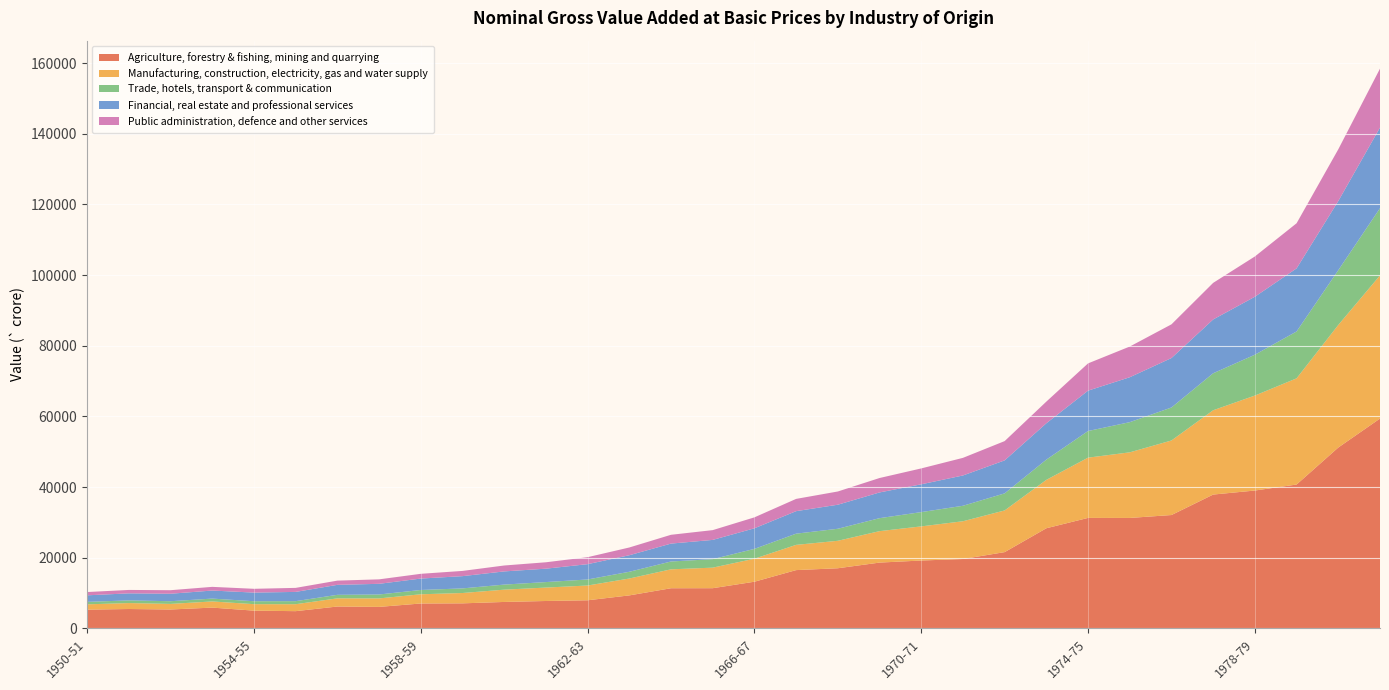

Reading left to right, transcribe all the data shown in this chart.

Agriculture, forestry & fishing, mining and quarrying: 1950-51=5302.4	1951-52=5482.7	1952-53=5345.6	1953-54=5881.0	1954-55=5021.6	1955-56=4875.0	1956-57=6187.0	1957-58=6081.5	1958-59=7043.0	1959-60=7084.9	1960-61=7480.6	1961-62=7752.4	1962-63=7951.6	1963-64=9334.6	1964-65=11360.6	1965-66=11374.0	1966-67=13205.9	1967-68=16494.3	1968-69=17017.5	1969-70=18621.1	1970-71=19206.8	1971-72=19634.3	1972-73=21583.7	1973-74=28340.9	1974-75=31268.4	1975-76=31257.2	1976-77=32080.9	1977-78=37875.1	1978-79=39016.7	1979-80=40716.0	1980-81=51189.2	1981-82=59385.3
Manufacturing, construction, electricity, gas and water supply: 1950-51=1501.5	1951-52=1679.6	1952-53=1580.4	1953-54=1740.2	1954-55=1830.2	1955-56=1964.6	1956-57=2311.9	1957-58=2398.8	1958-59=2607.9	1959-60=2923.2	1960-61=3478.0	1961-62=3797.3	1962-63=4179.6	1963-64=4776.7	1964-65=5353.0	1965-66=5814.3	1966-67=6510.9	1967-68=7140.7	1968-69=7771.1	1969-70=8897.3	1970-71=9659.1	1971-72=10684.1	1972-73=11798.7	1973-74=13691.4	1974-75=17053.2	1975-76=18567.2	1976-77=21099.6	1977-78=23860.8	1978-79=26878.6	1979-80=30052.0	1980-81=34686.3	1981-82=40510.1
Trade, hotels, transport & communication: 1950-51=700.2	1951-52=761.2	1952-53=764.4	1953-54=811.0	1954-55=834.8	1955-56=867.0	1956-57=999.3	1957-58=1112.5	1958-59=1216.7	1959-60=1307.0	1960-61=1435.8	1961-62=1557.0	1962-63=1710.8	1963-64=1908.0	1964-65=2218.4	1965-66=2406.5	1966-67=2784.2	1967-68=3172.3	1968-69=3406.3	1969-70=3676.1	1970-71=4044.0	1971-72=4383.3	1972-73=4831.2	1973-74=5733.8	1974-75=7536.9	1975-76=8541.3	1976-77=9340.5	1977-78=10471.6	1978-79=11559.0	1979-80=13269.7	1980-81=15500.5	1981-82=19030.1
Financial, real estate and professional services: 1950-51=1853.9	1951-52=1989.4	1952-53=2115.0	1953-54=2276.2	1954-55=2442.3	1955-56=2615.5	1956-57=2820.4	1957-58=3019.2	1958-59=3233.0	1959-60=3468.3	1960-61=3729.7	1961-62=3790.8	1962-63=4331.9	1963-64=4681.8	1964-65=5065.6	1965-66=5446.5	1966-67=5824.3	1967-68=6370.0	1968-69=6806.3	1969-70=7277.5	1970-71=7865.3	1971-72=8574.1	1972-73=9335.2	1973-74=10285.4	1974-75=11425.8	1975-76=12714.8	1976-77=13996.2	1977-78=15227.6	1978-79=16410.4	1979-80=17850.5	1980-81=19574.2	1981-82=22822.7
Public administration, defence and other services: 1950-51=928.4	1951-52=968.5	1952-53=1001.5	1953-54=1044.8	1954-55=1072.7	1955-56=1140.5	1956-57=1199.4	1957-58=1263.3	1958-59=1344.1	1959-60=1480.3	1960-61=1673.2	1961-62=1812.3	1962-63=1975.2	1963-64=2194.2	1964-65=2490.0	1965-66=2768.1	1966-67=3097.2	1967-68=3471.3	1968-69=3743.9	1969-70=4084.7	1970-71=4498.6	1971-72=4987.3	1972-73=5457.6	1973-74=6135.1	1974-75=7716.7	1975-76=8686.9	1976-77=9535.4	1977-78=10356.9	1978-79=11397.3	1979-80=12770.9	1980-81=14643.2	1981-82=16669.1